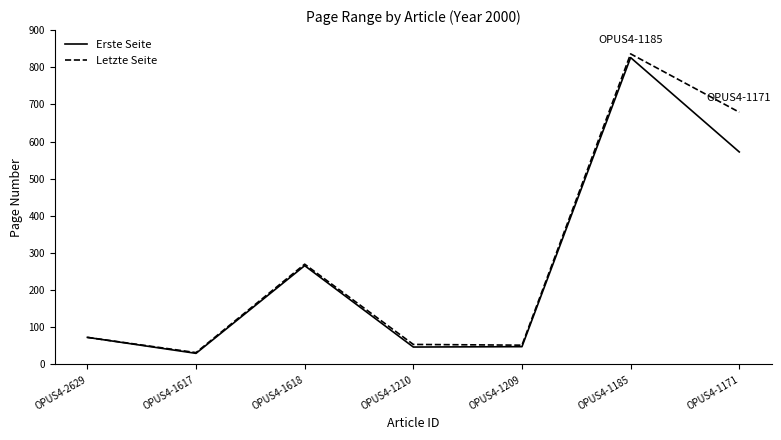

What position from the left is OPUS4-1185?

6